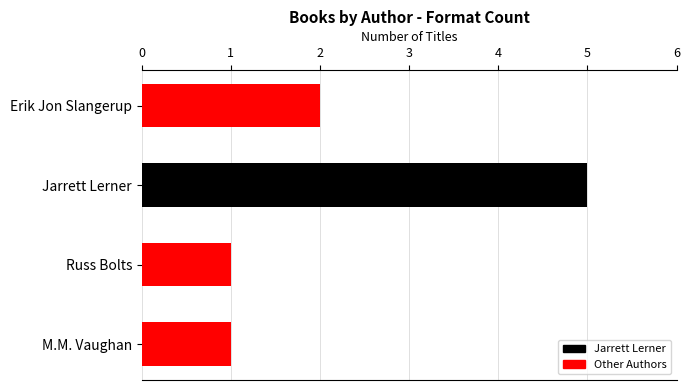

What is the ratio of the value at Russ Bolts to the value at Erik Jon Slangerup?

0.5